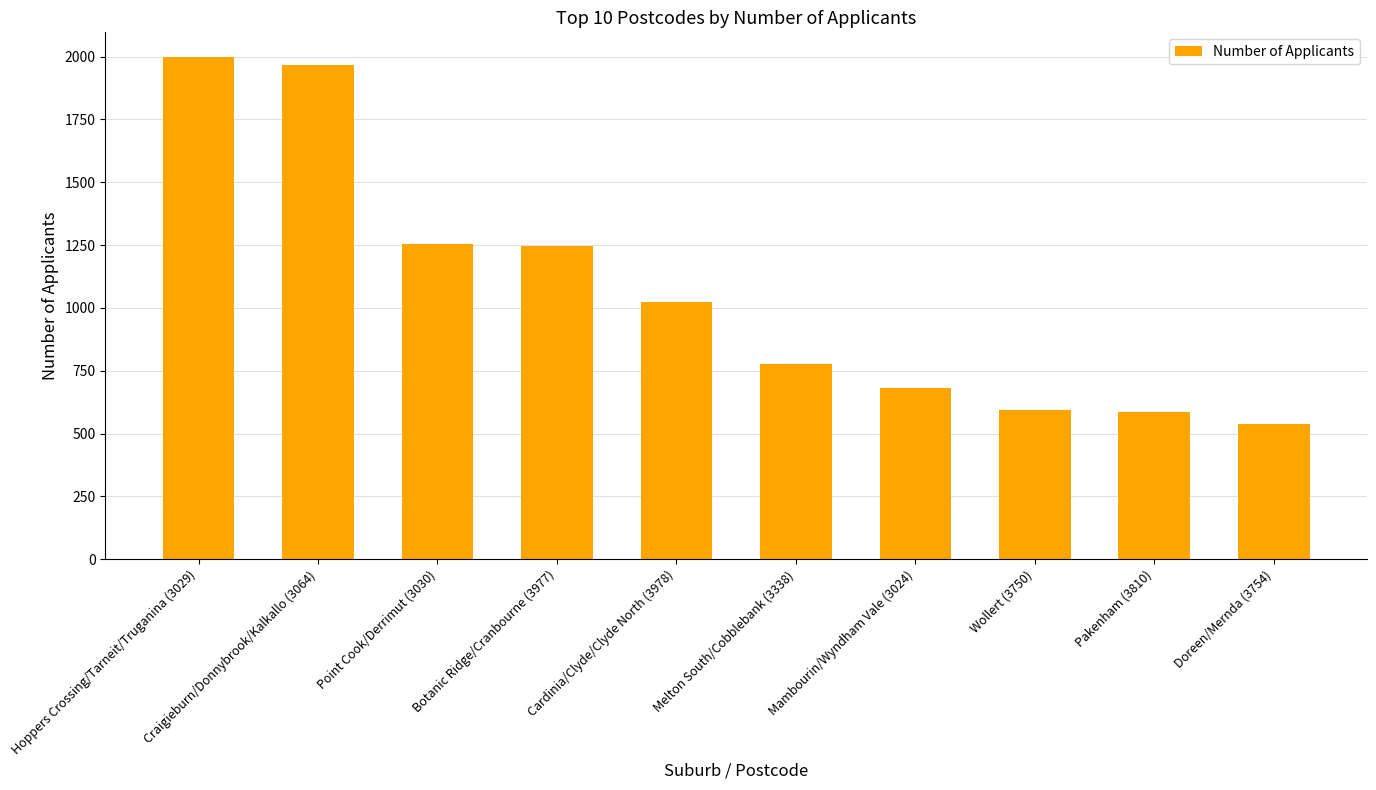

Reading right to left, extract all data points from this chart.

Doreen/Mernda (3754)=539	Pakenham (3810)=585	Wollert (3750)=595	Mambourin/Wyndham Vale (3024)=682	Melton South/Cobblebank (3338)=776	Cardinia/Clyde/Clyde North (3978)=1022	Botanic Ridge/Cranbourne (3977)=1245	Point Cook/Derrimut (3030)=1254	Craigieburn/Donnybrook/Kalkallo (3064)=1966	Hoppers Crossing/Tarneit/Truganina (3029)=1997